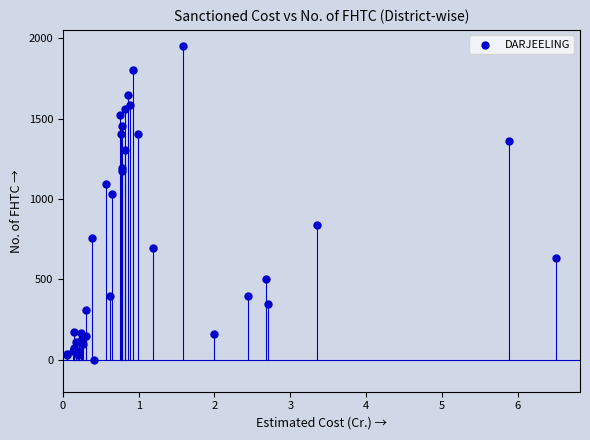

What Y value in the scatter plot is closest to 977?

1032